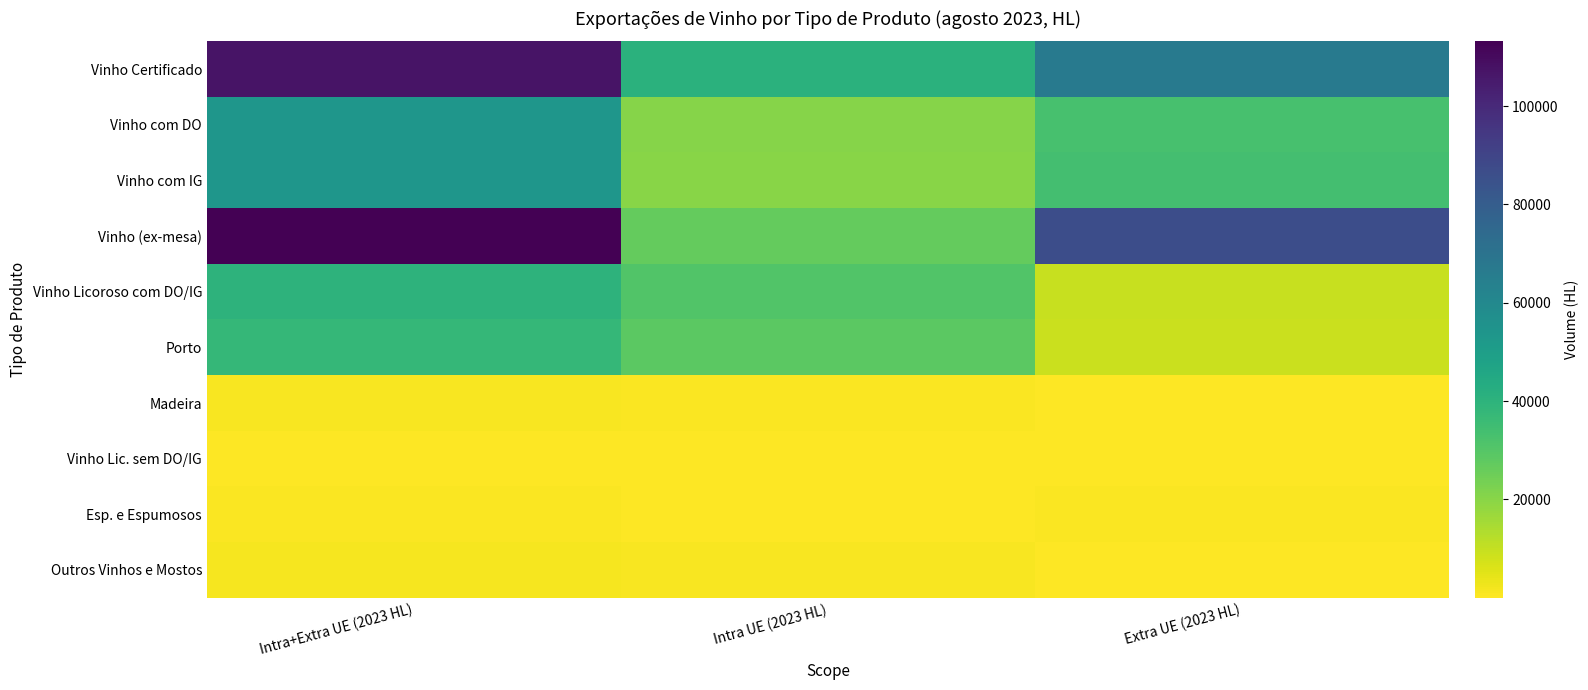

What is the smallest value displayed?

0.1